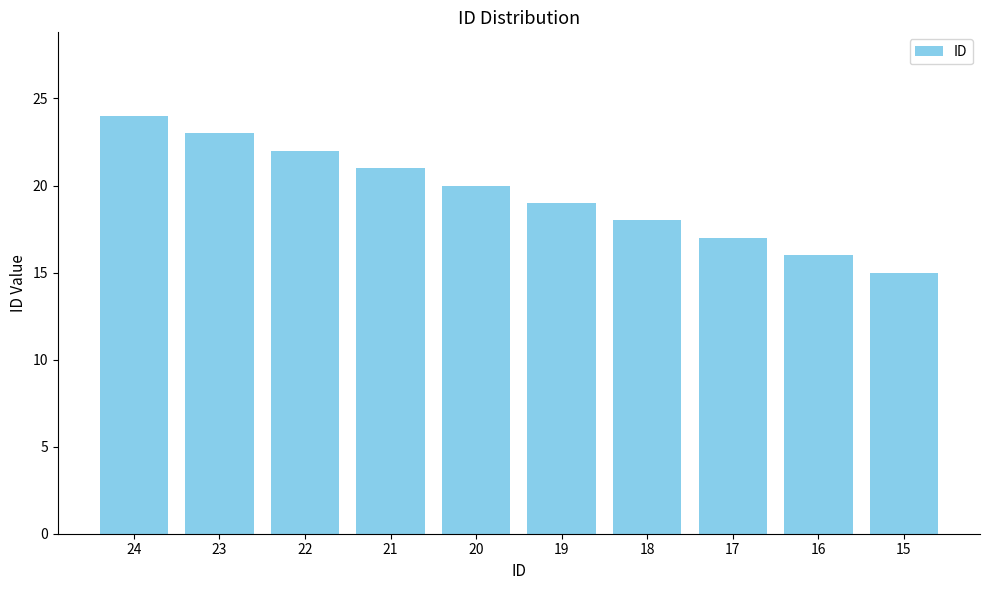

Which has a higher value, 23 or 17?

23